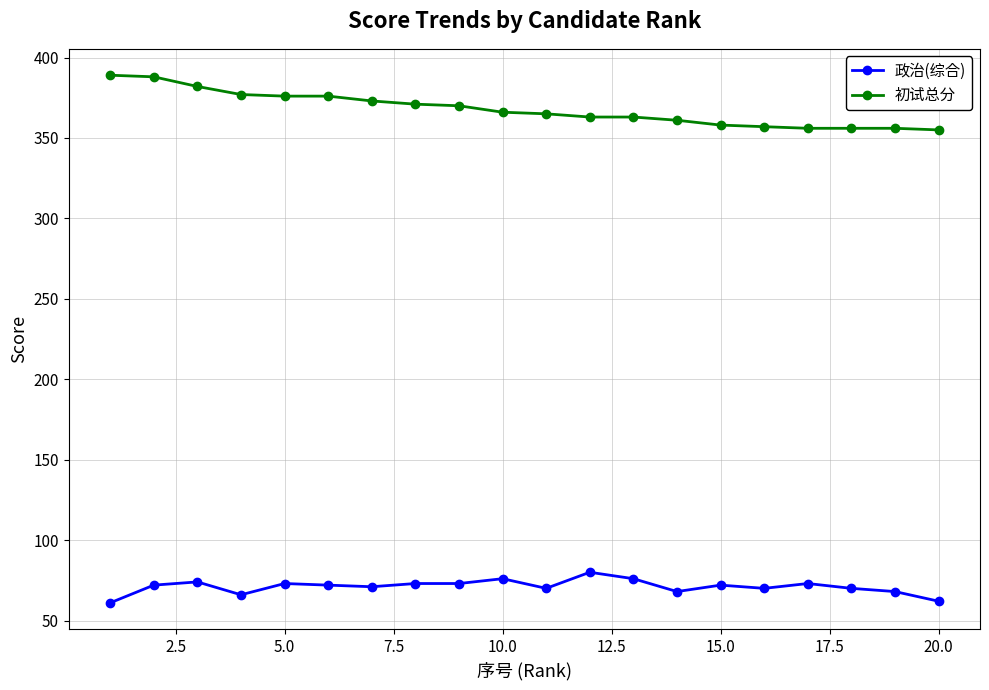

True or false: 政治(综合) and 初试总分 intersect in this chart.

False